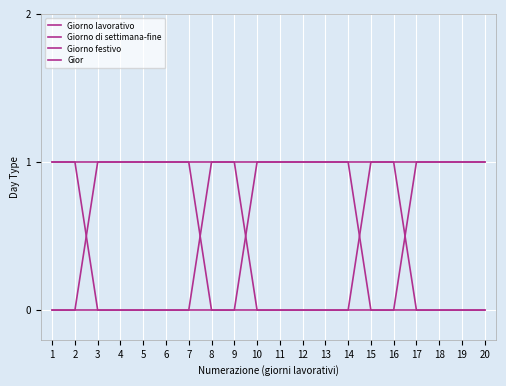

Reading left to right, extract all data points from this chart.

Giorno lavorativo: 1=0	2=0	3=1	4=1	5=1	6=1	7=1	8=0	9=0	10=1	11=1	12=1	13=1	14=1	15=0	16=0	17=1	18=1	19=1	20=1
Giorno di settimana-fine: 1=1	2=1	3=0	4=0	5=0	6=0	7=0	8=1	9=1	10=0	11=0	12=0	13=0	14=0	15=1	16=1	17=0	18=0	19=0	20=0
Giorno festivo: 1=0	2=0	3=0	4=0	5=0	6=0	7=0	8=0	9=0	10=0	11=0	12=0	13=0	14=0	15=0	16=0	17=0	18=0	19=0	20=0
Gior: 1=1	2=1	3=1	4=1	5=1	6=1	7=1	8=1	9=1	10=1	11=1	12=1	13=1	14=1	15=1	16=1	17=1	18=1	19=1	20=1